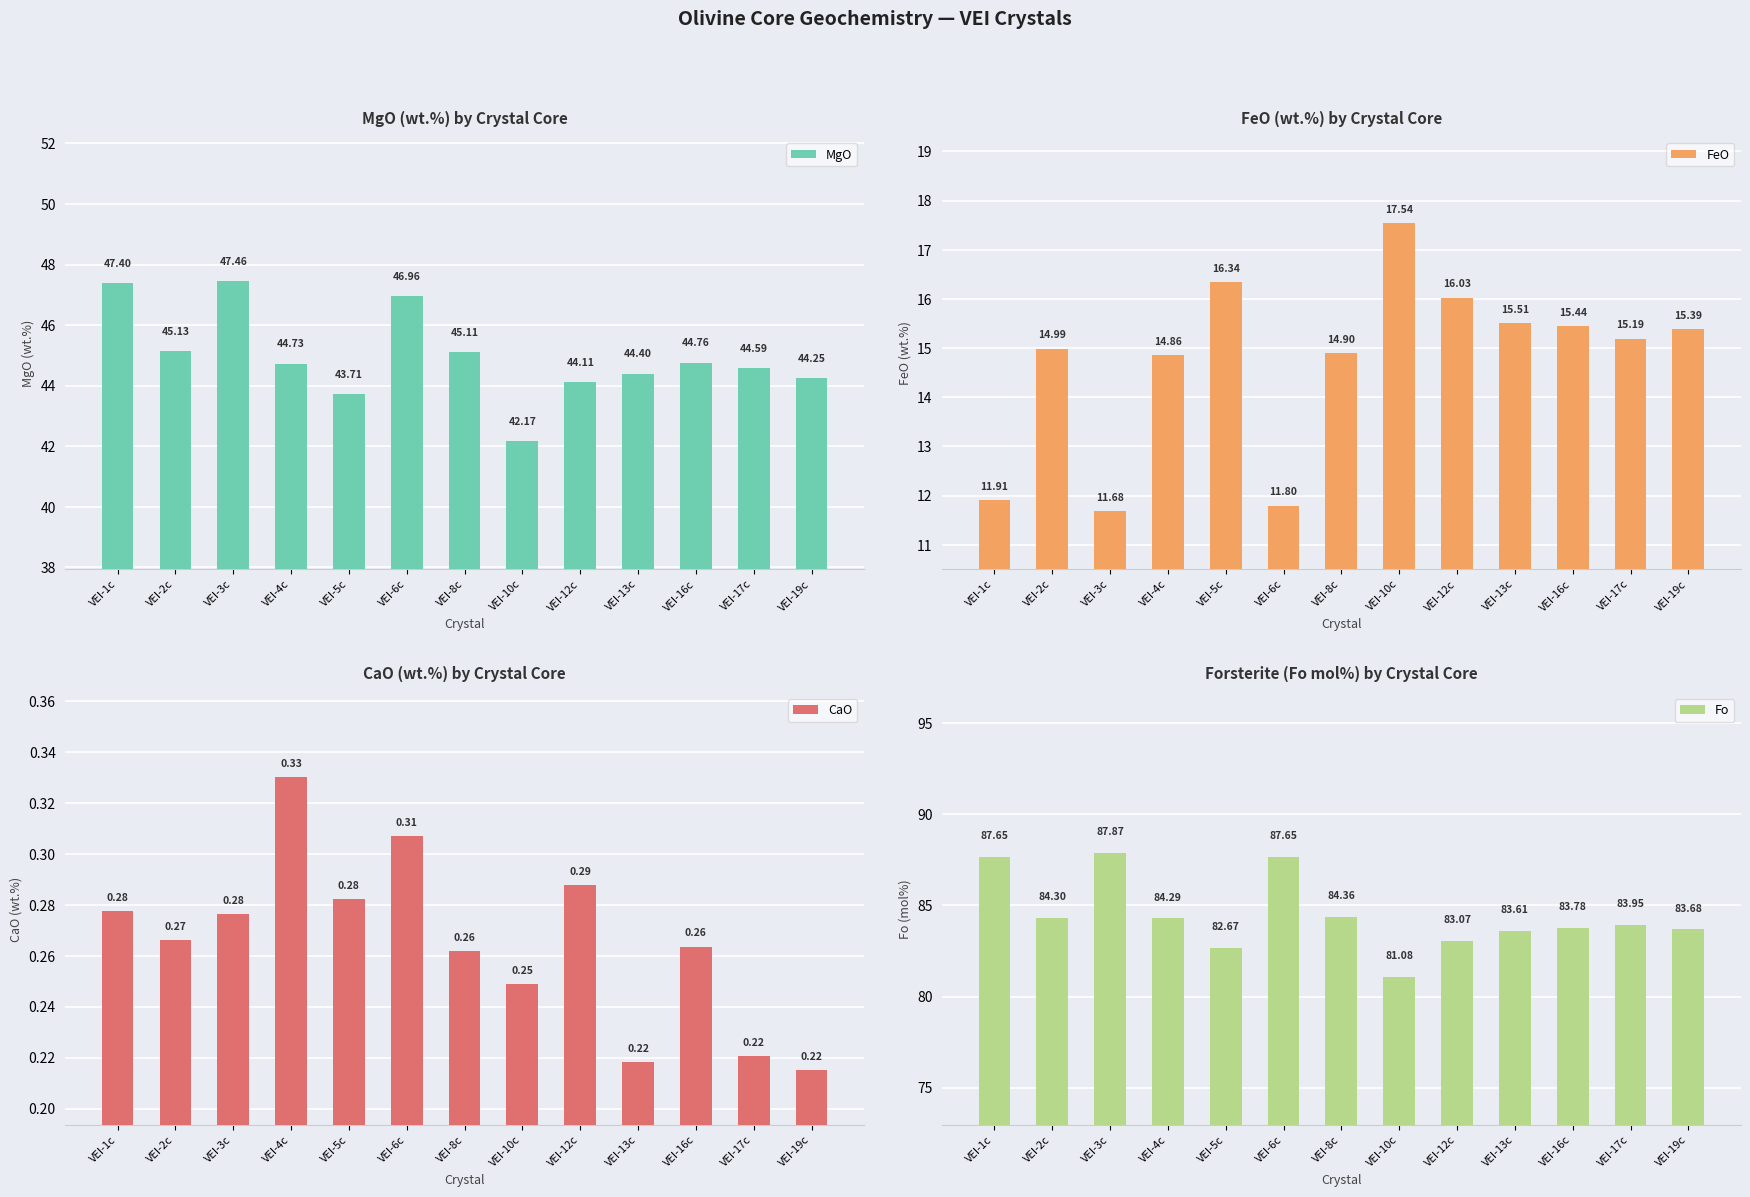

What is the average value of the CaO series?

0.3